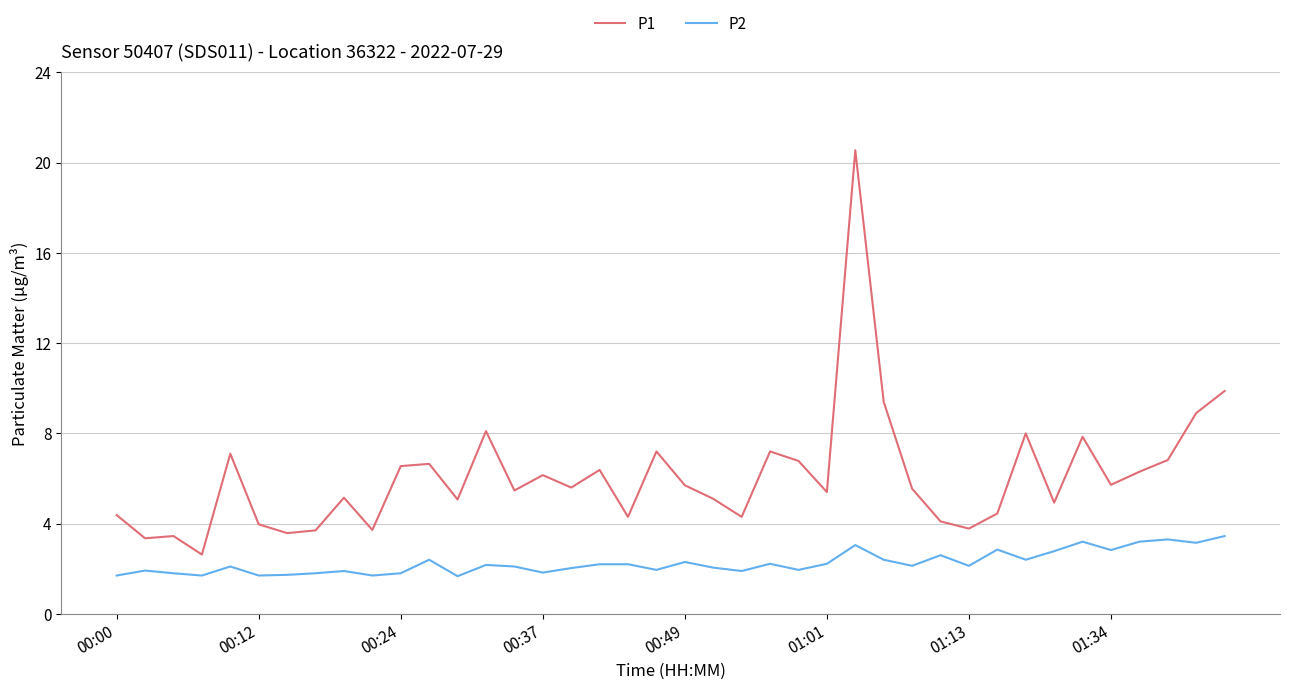

What is the smallest value displayed?

1.7